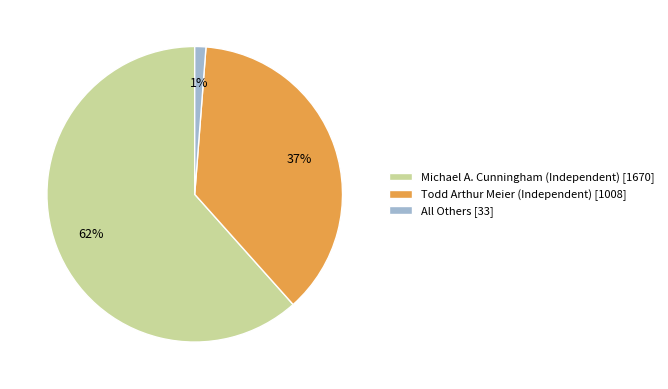

Does any single category account for the majority?

Yes